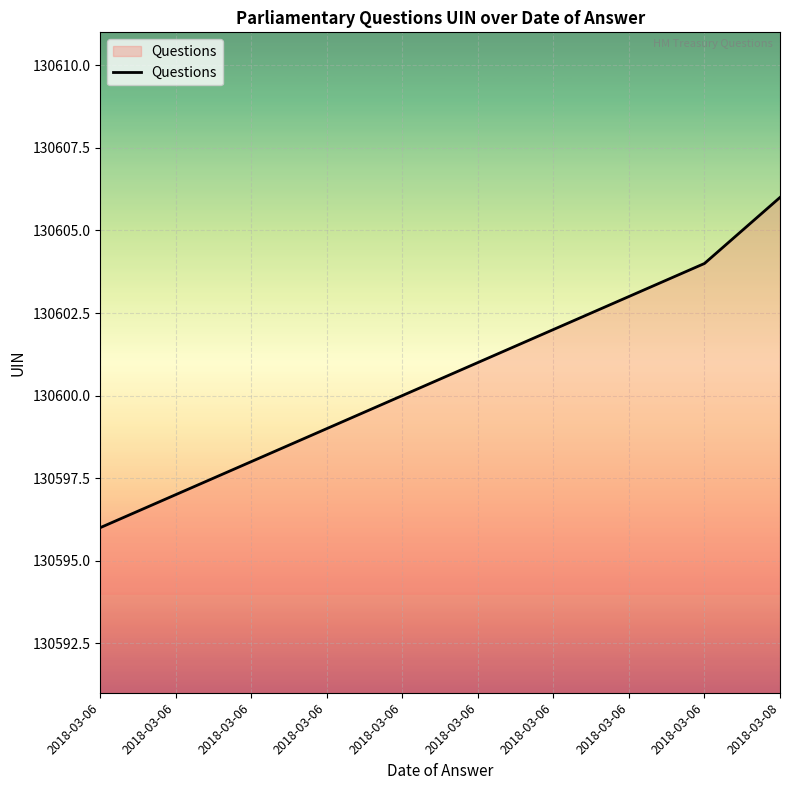

Does the chart have visible grid lines?

Yes